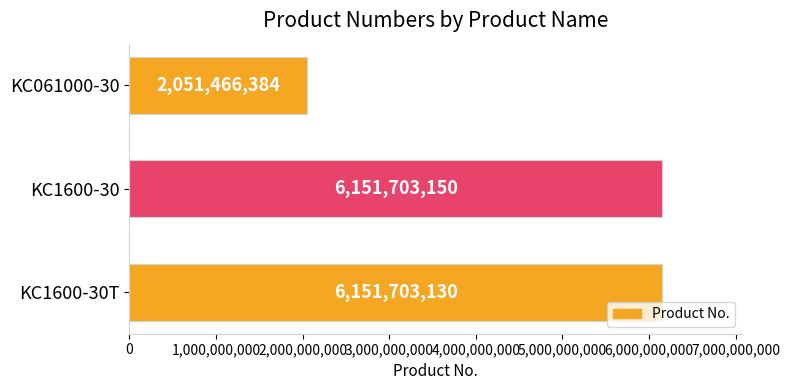

What is the sum of all values?

14354872664